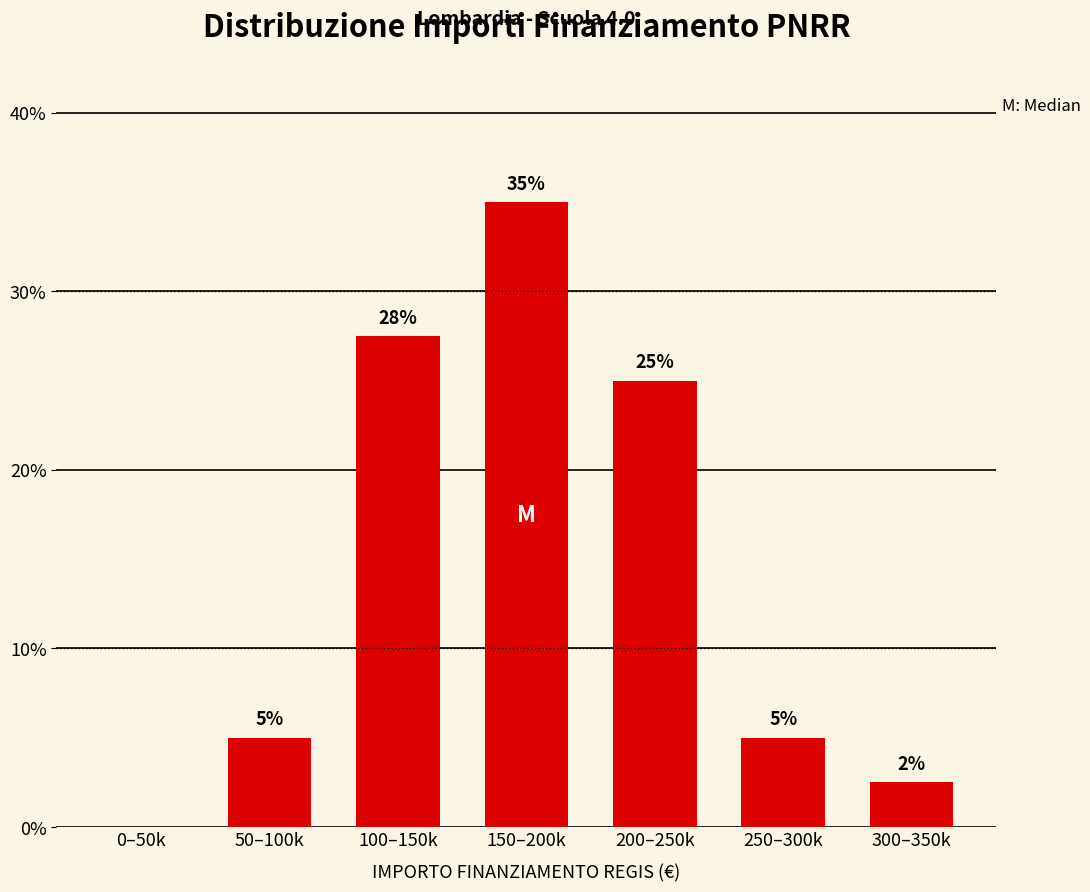

At which label is the value closest to 17?

200–250k